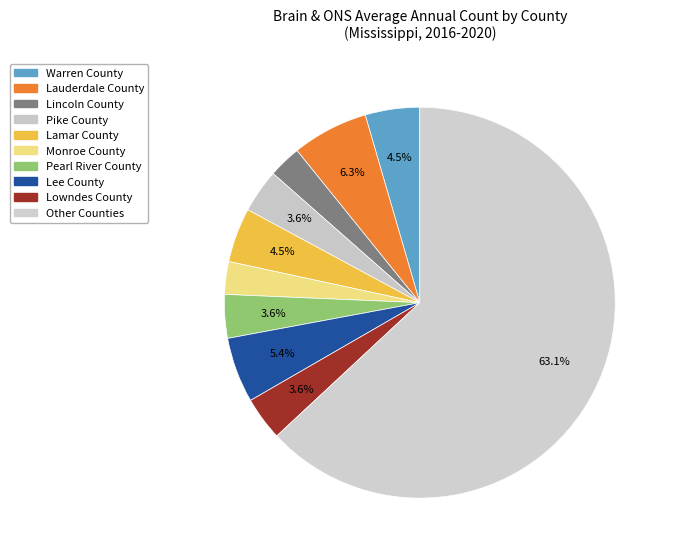

What is the smallest slice in the pie chart?

Lincoln County